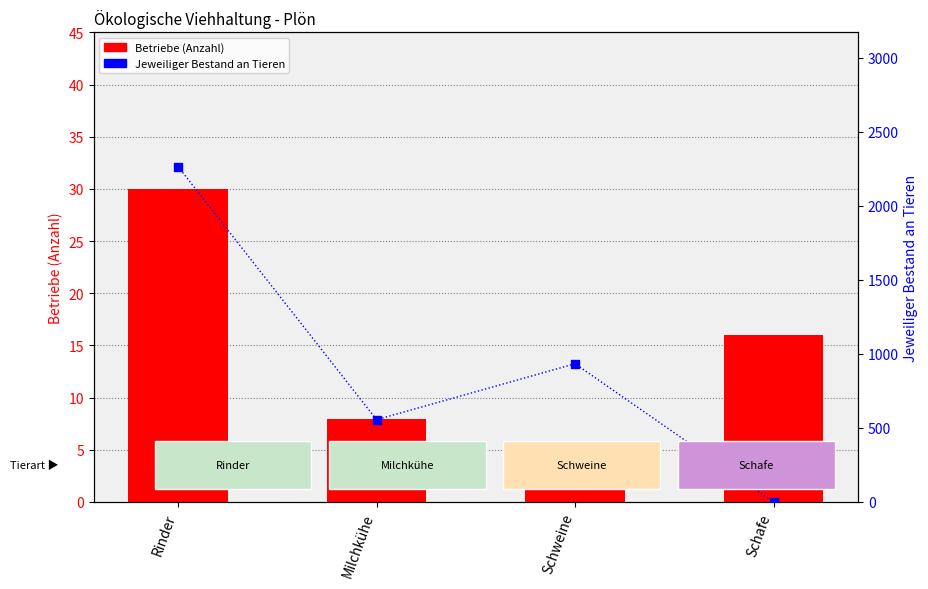

Which series reaches the maximum Y coordinate?

Jeweiliger Bestand an Tieren